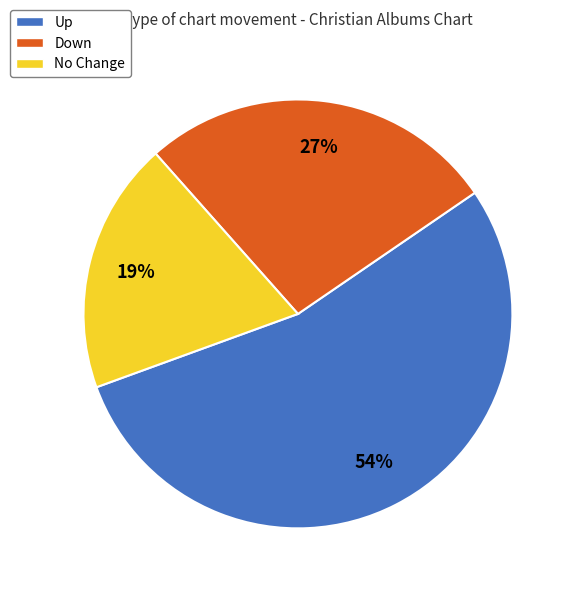

True or false: No Change accounts for 25% of the total.

False